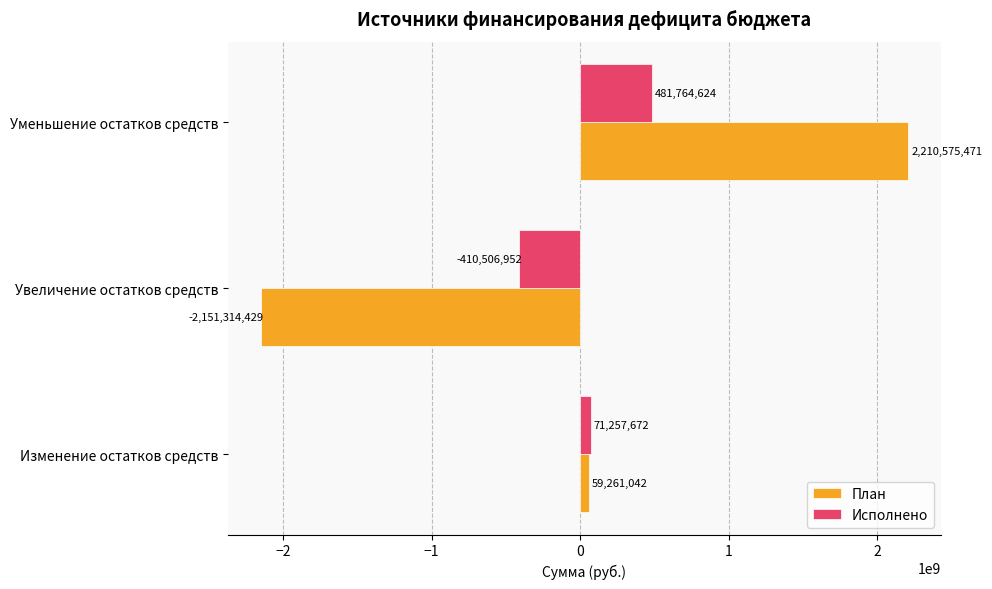

Is it true that План equals 649969141.5 at Уменьшение остатков средств?

False